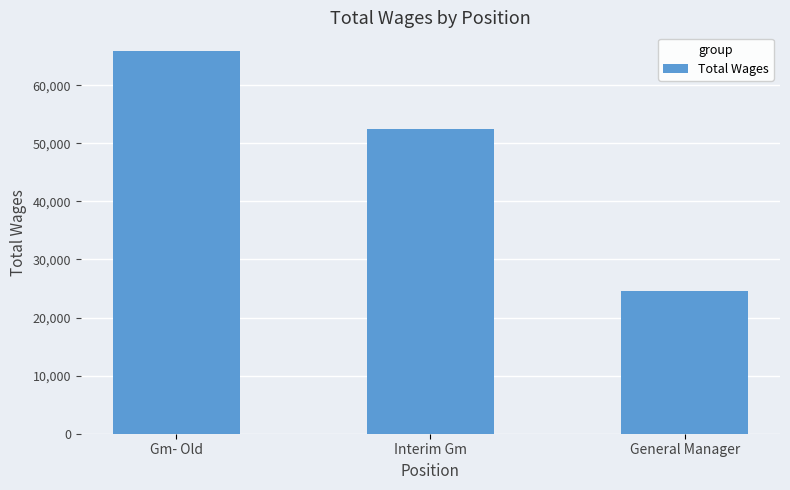

What is the label of the 1st bar from the right?

General Manager